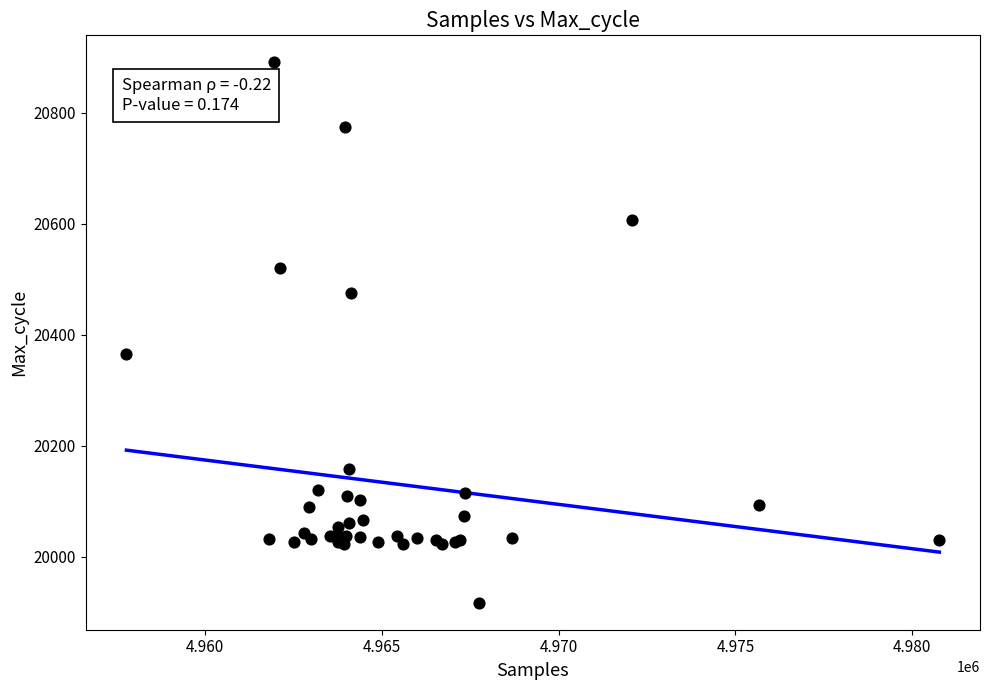

What Y value in the scatter plot is closest to 20404?

20365